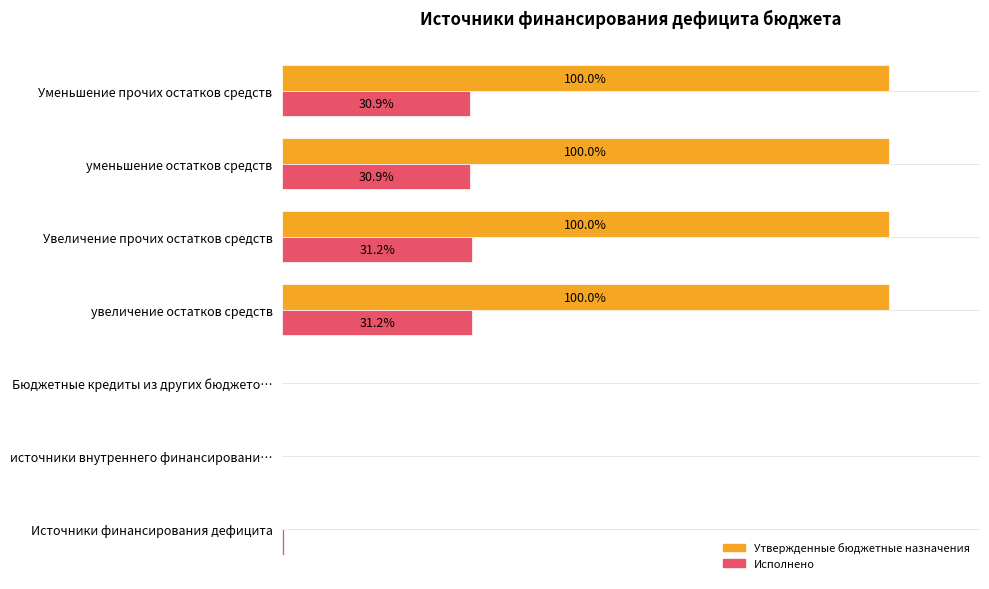

Which series has the largest total across all categories?

Утвержденные бюджетные назначения